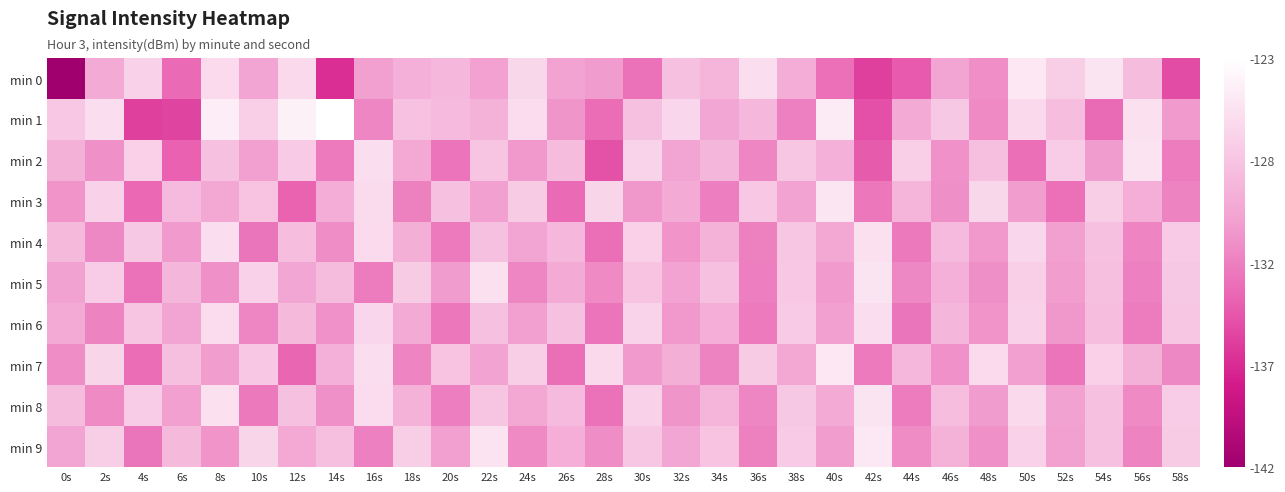

Rank the series at 20s from lowest to highest value.

min 2, min 6, min 4, min 8, min 5, min 9, min 0, min 1, min 3, min 7